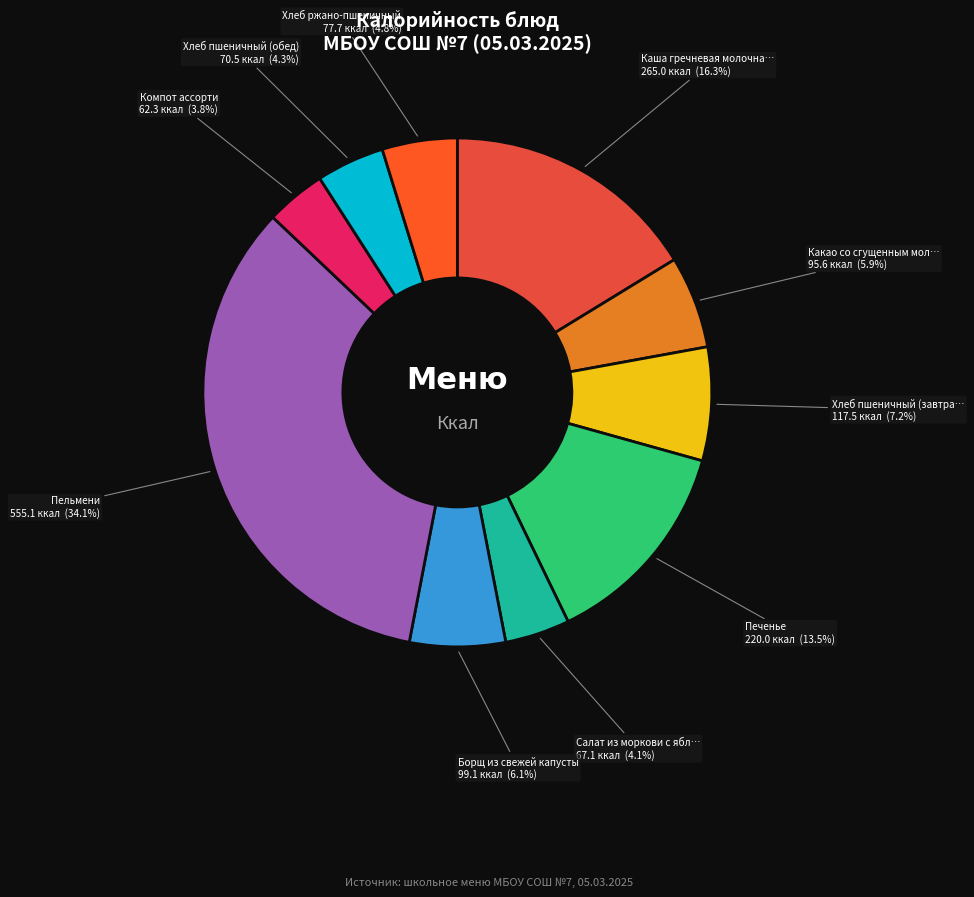

Count the number of slices in the pie.

10